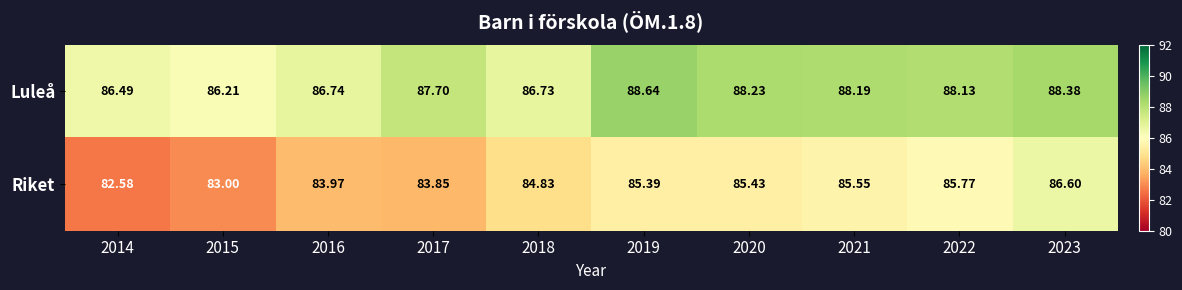

What is the smallest value displayed?

82.6